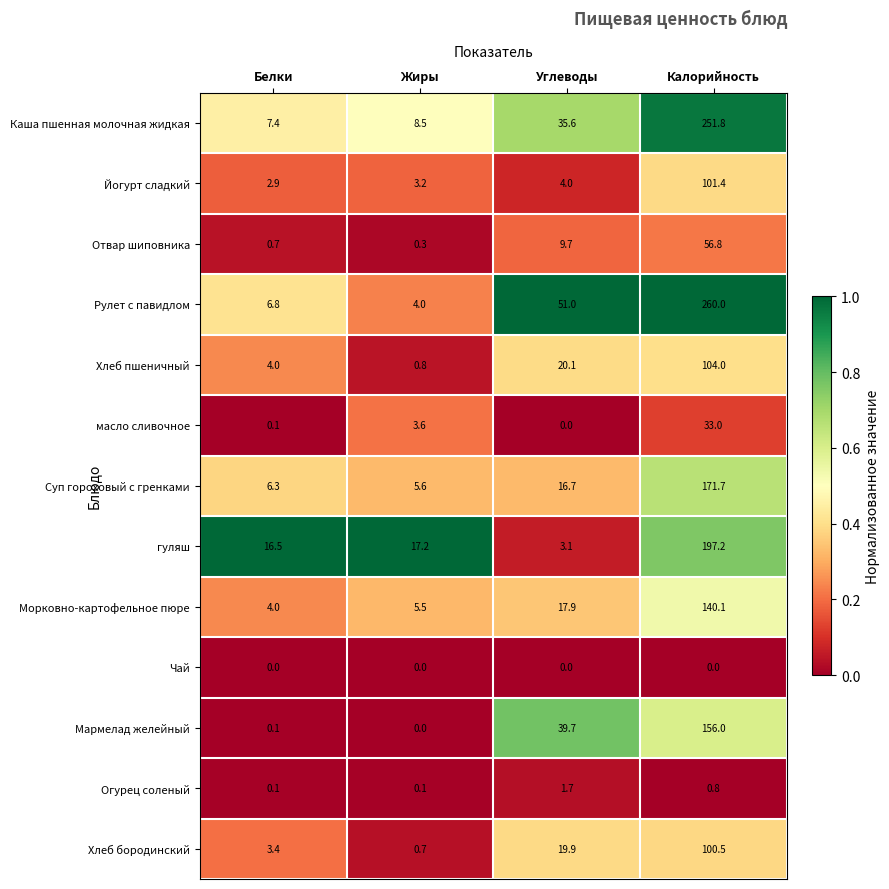

The Огурец соленый series shows 1.7 at Углеводы. True or false?

True